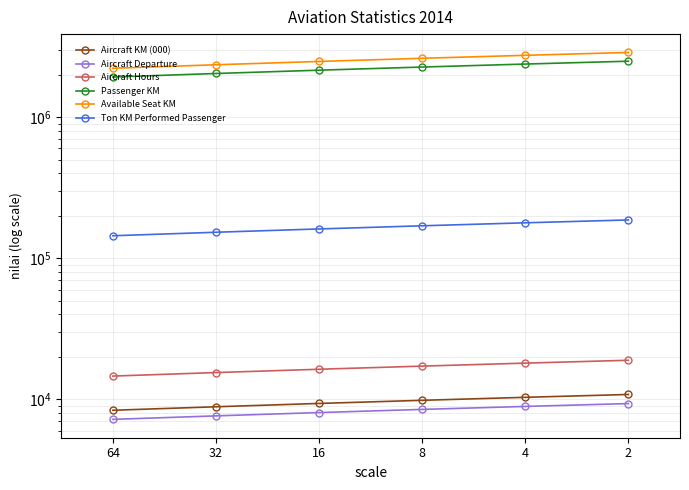

Which has a higher value, 64 or 16?

16